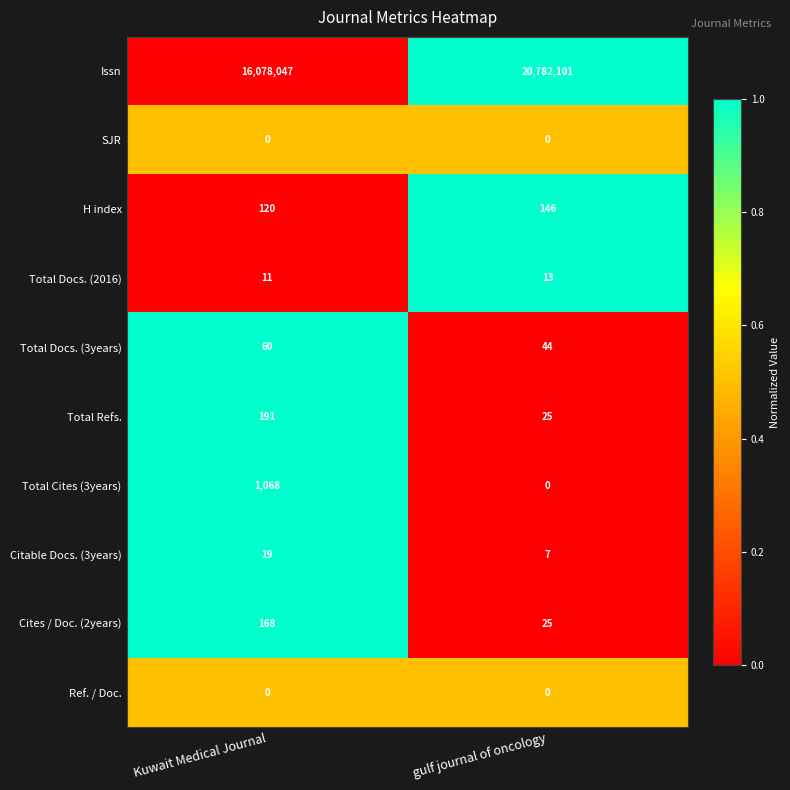

True or false: Issn has a value of 20782101 at gulf journal of oncology.

True